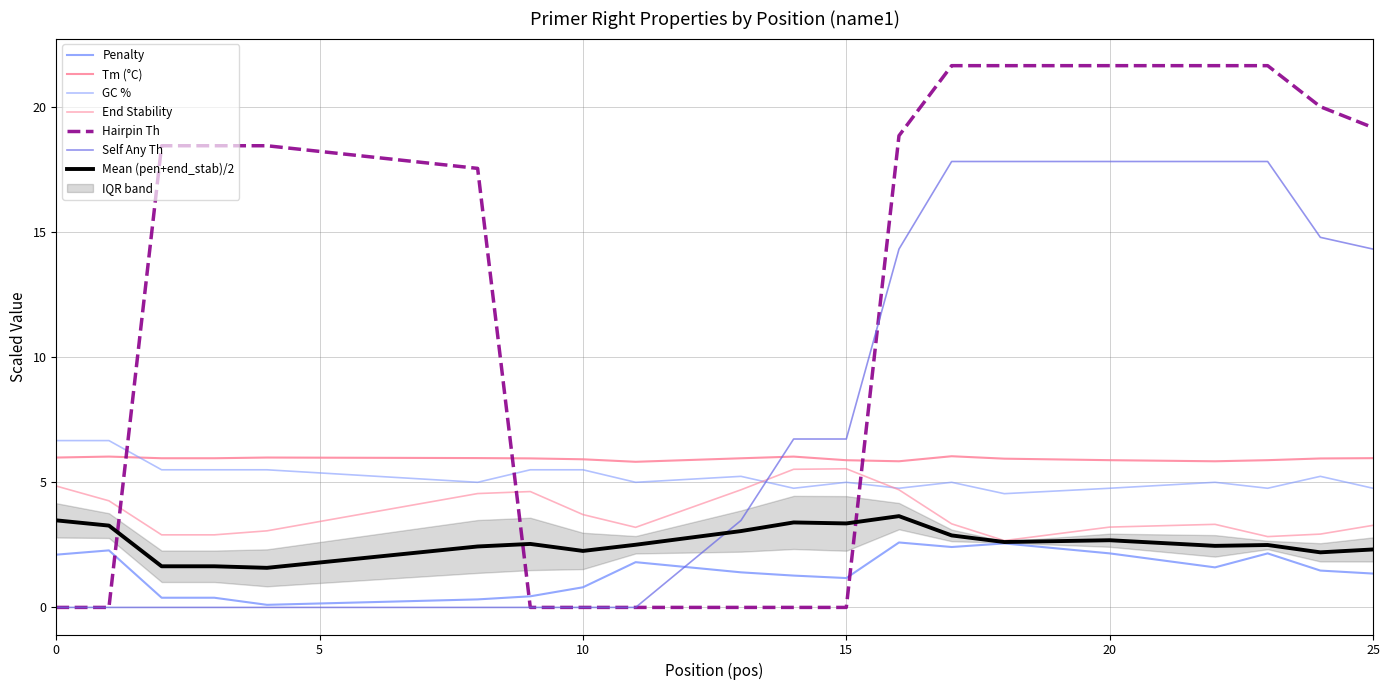

True or false: pen and PRIMER_RIGHT_0_END_STABILITY intersect in this chart.

False